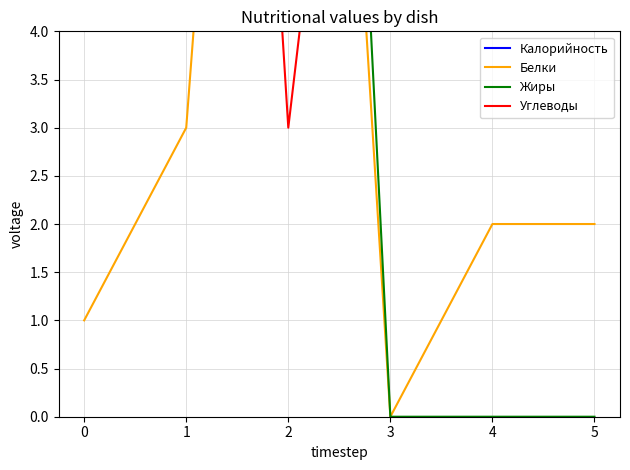

What is the sum of all Калорийность values?

689